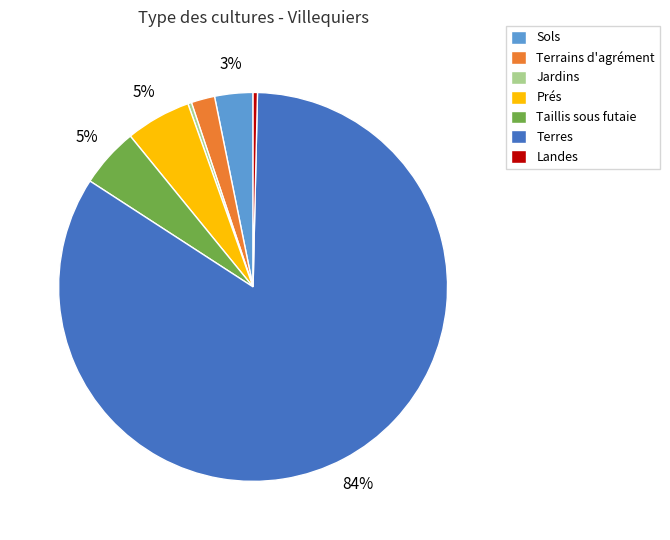

What is the majority slice?

Terres